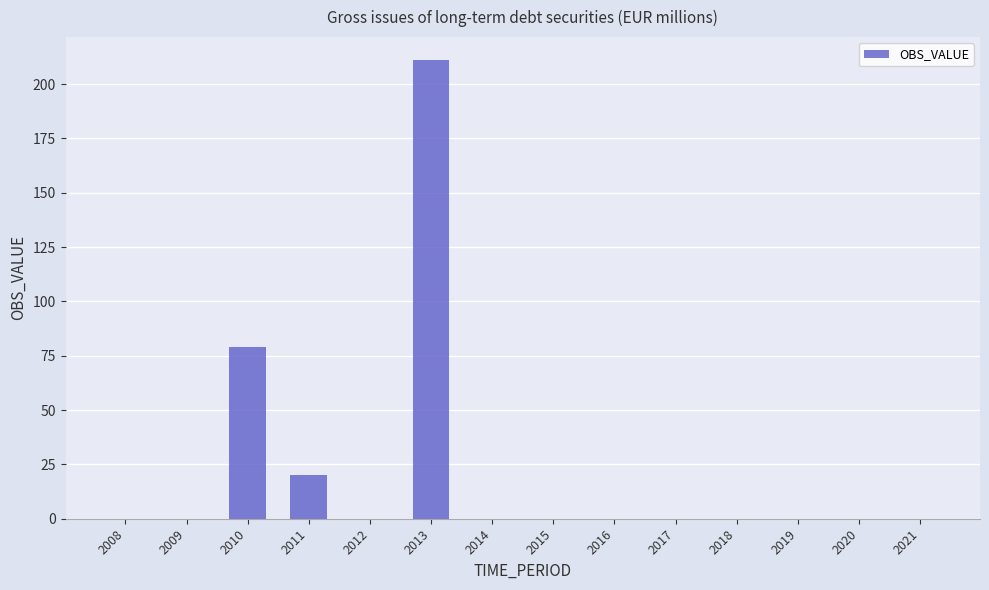

The value at 2008 is 0.0. True or false?

True